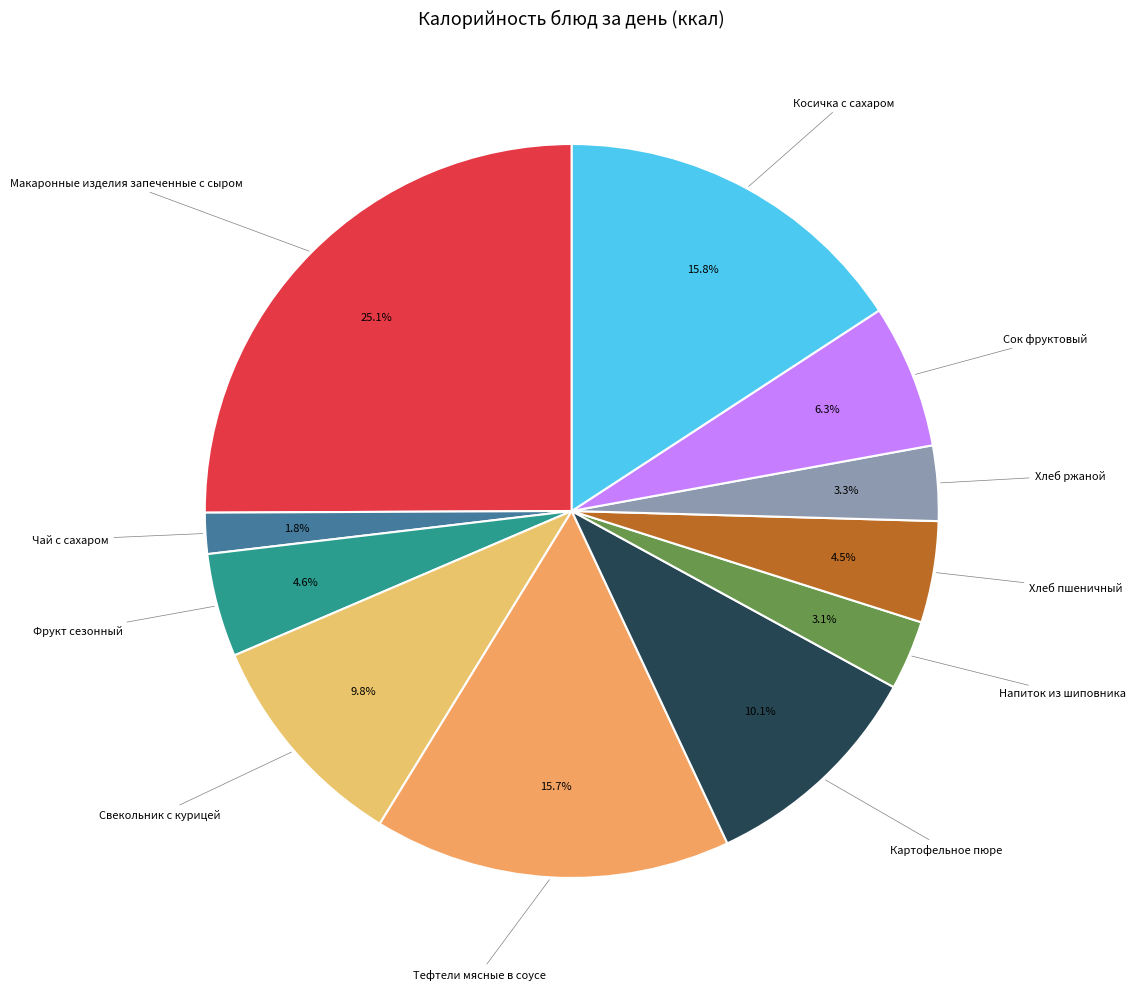

How many segments does this pie chart have?

11